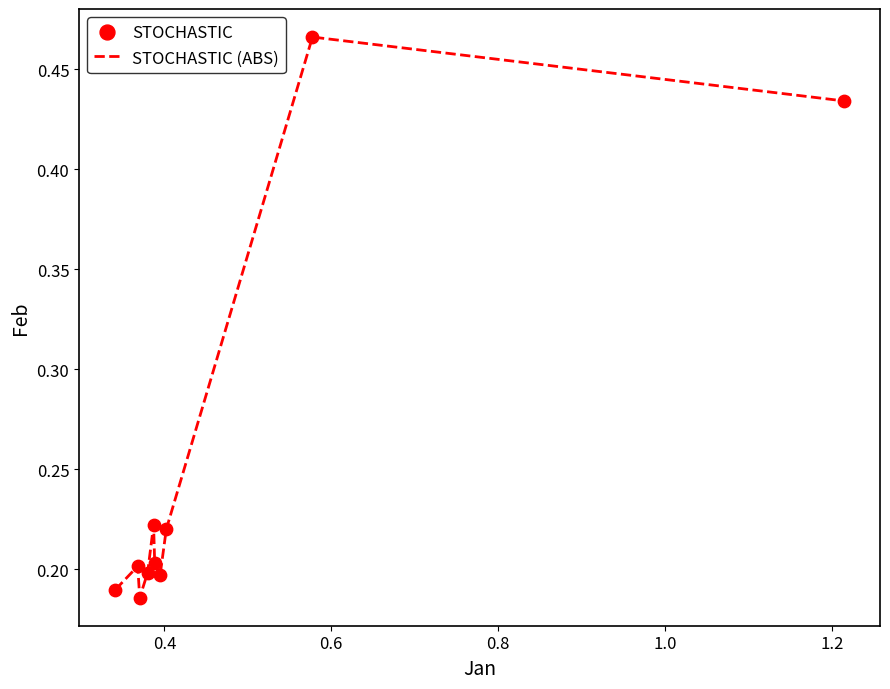

What is the difference between the maximum and minimum values?

0.3